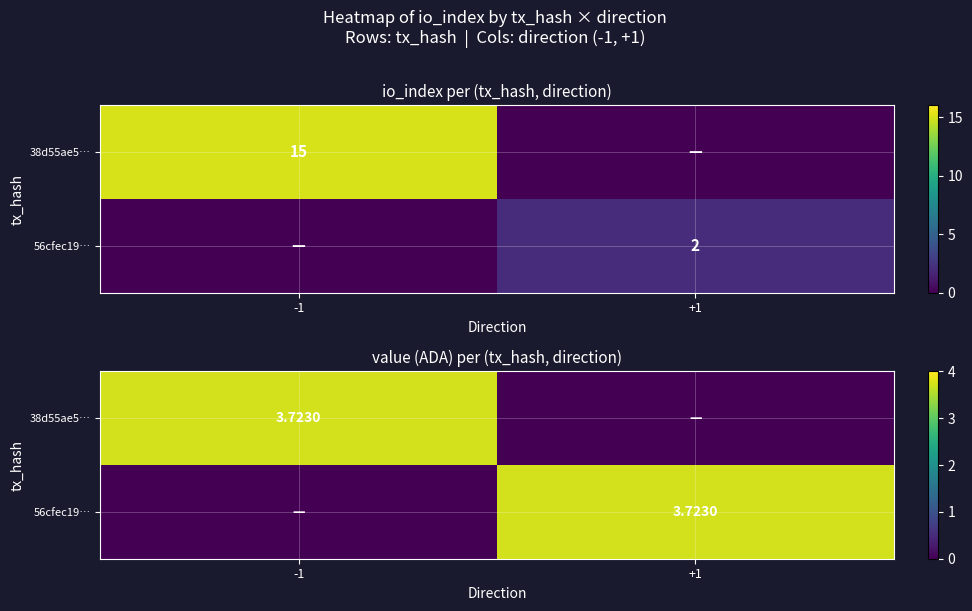

The 38d55ae5… series shows 0.0 at +1. True or false?

True